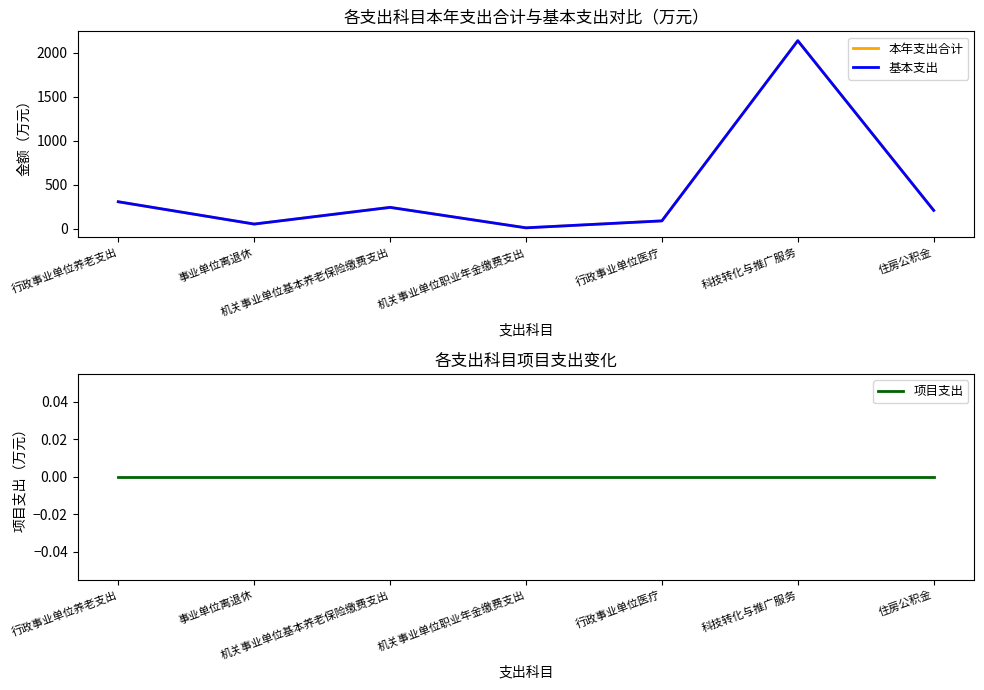

Rank the series by their maximum value, from highest to lowest.

本年支出合计, 基本支出, 项目支出